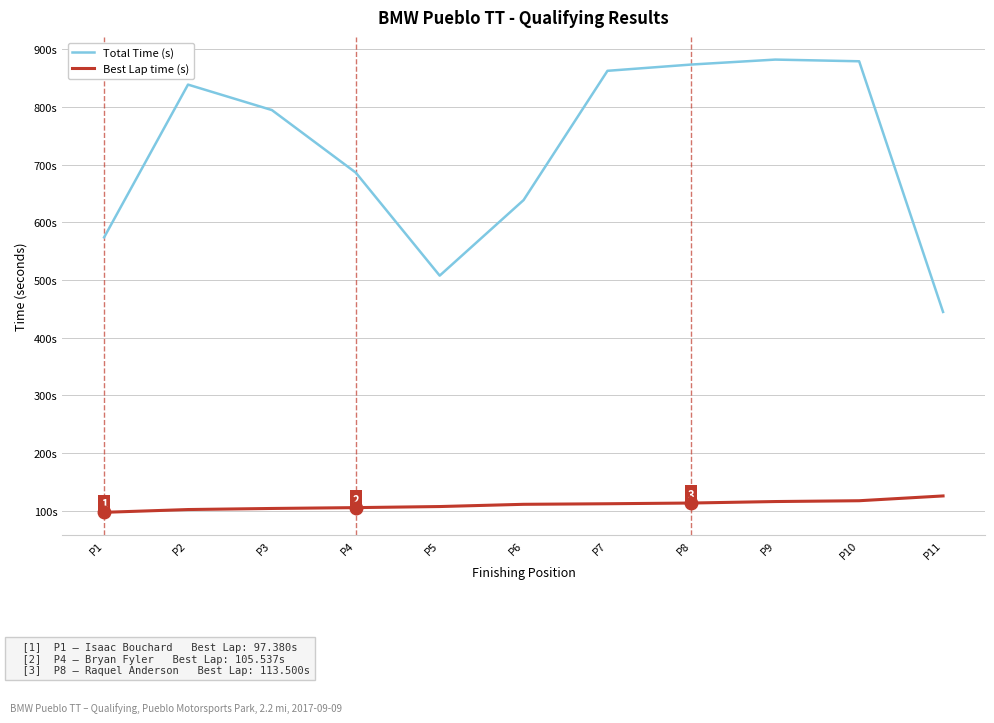

Where is Best Lap time (s) nearest to the value 111?

P6